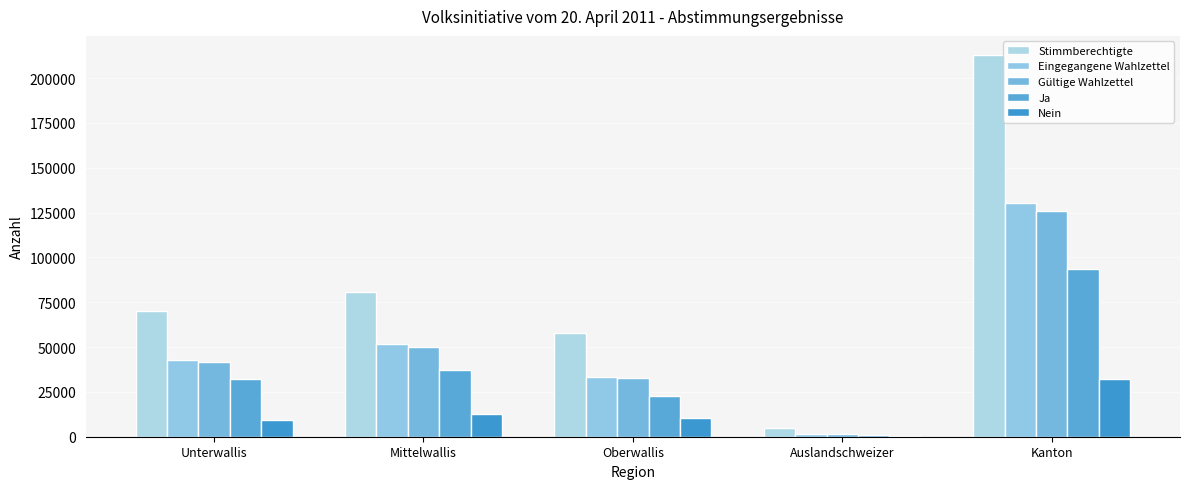

How many categories are shown in the chart?

5